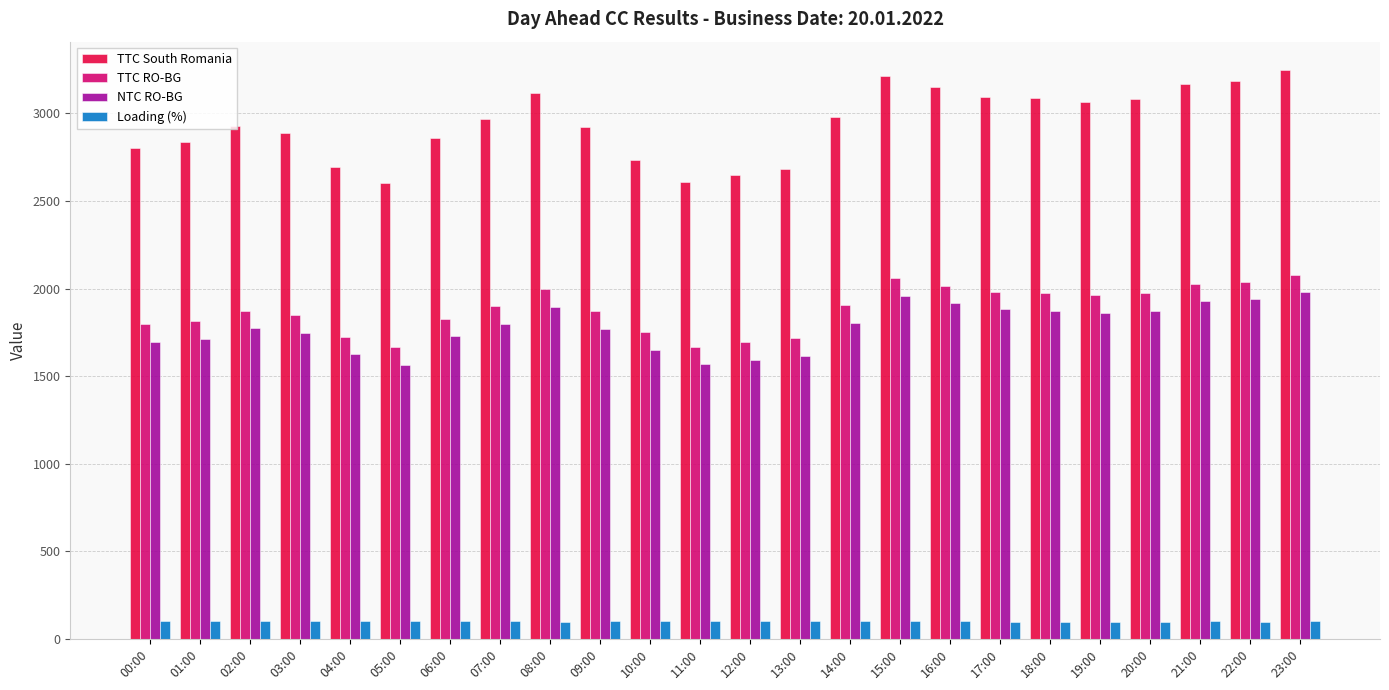

What is the difference between the highest and lowest values at 03:00?

2787